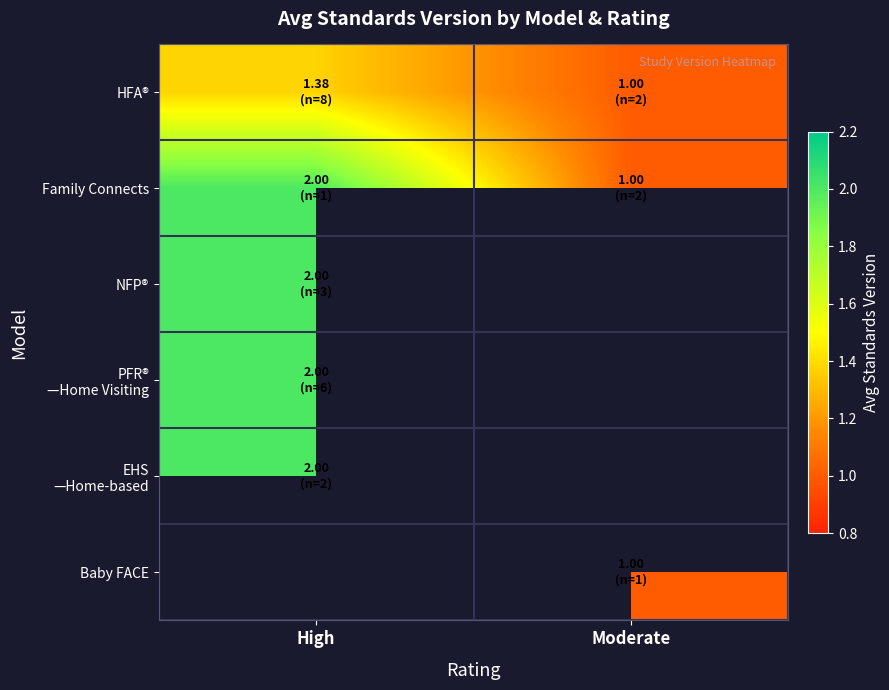

True or false: Baby FACE has a value of 1.0 at Moderate.

True